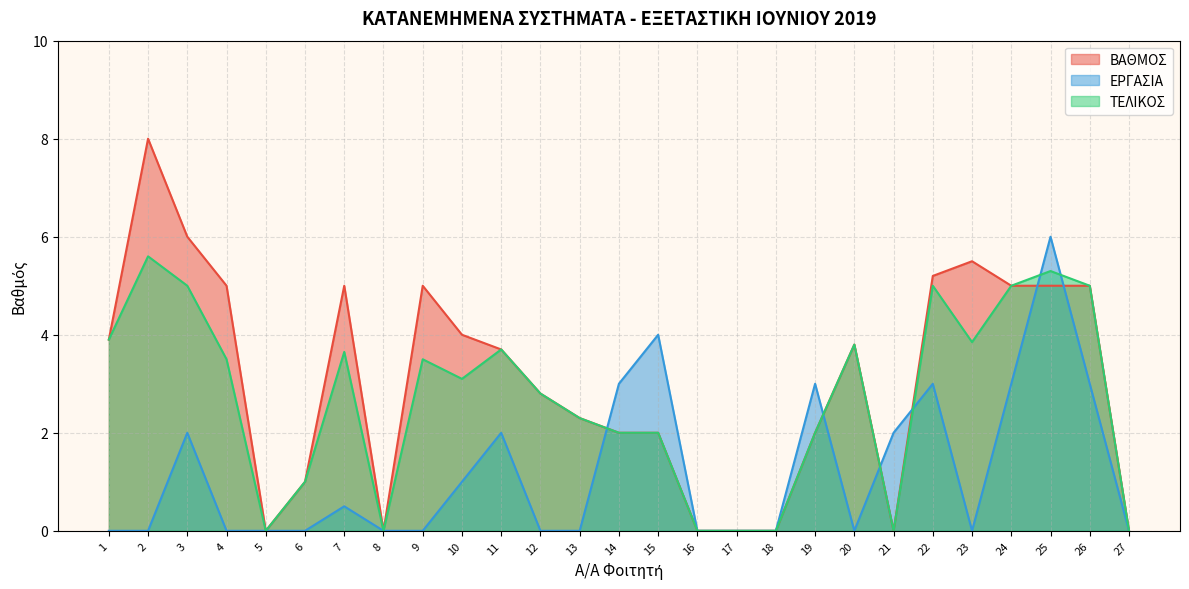

Count the number of categories in the chart.

27